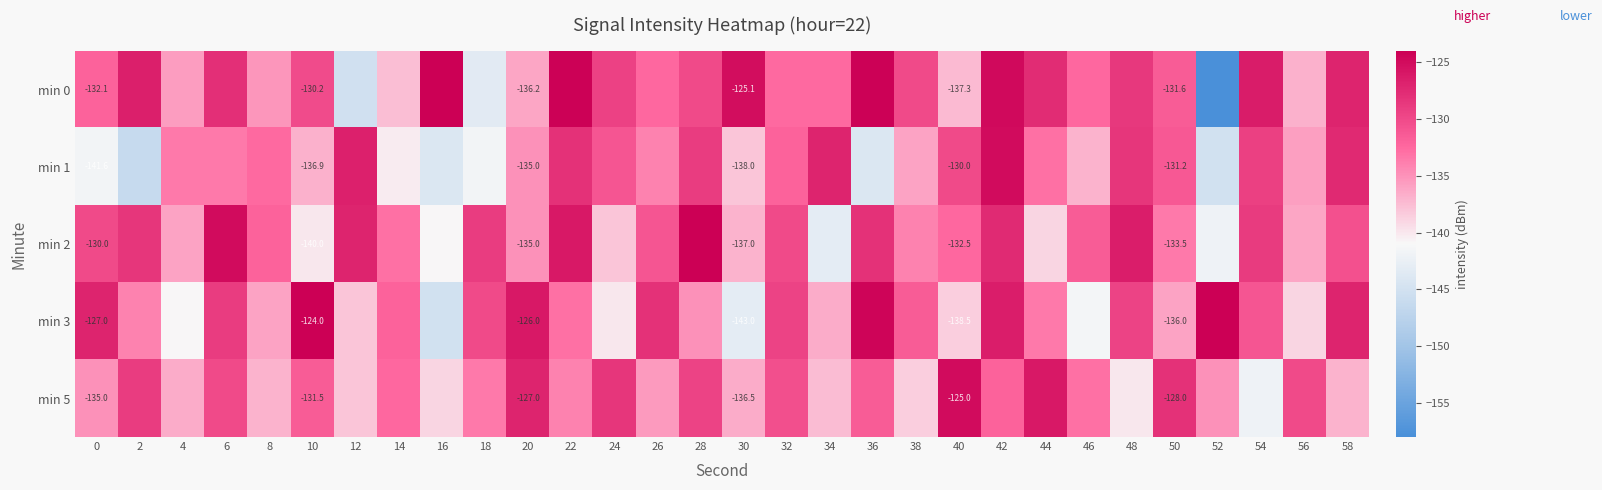

Is the value of min 0 at 40 greater than the value of min 3 at 8?

No